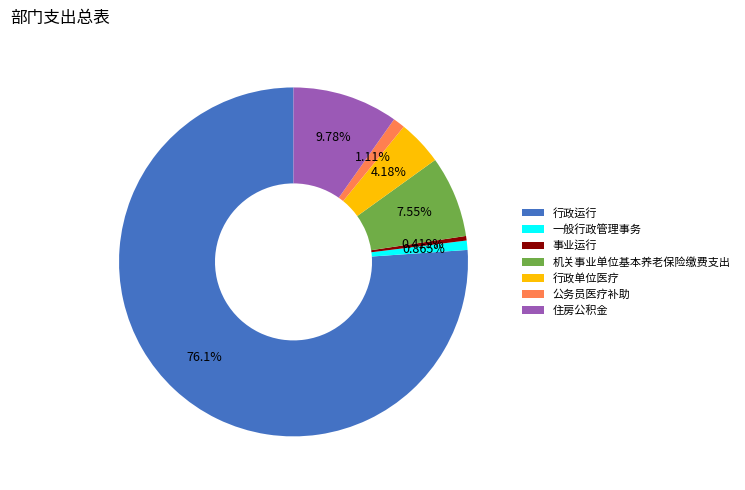

Approximately how many times larger is the value at 机关事业单位基本养老保险缴费支出 compared to 住房公积金?

0.8